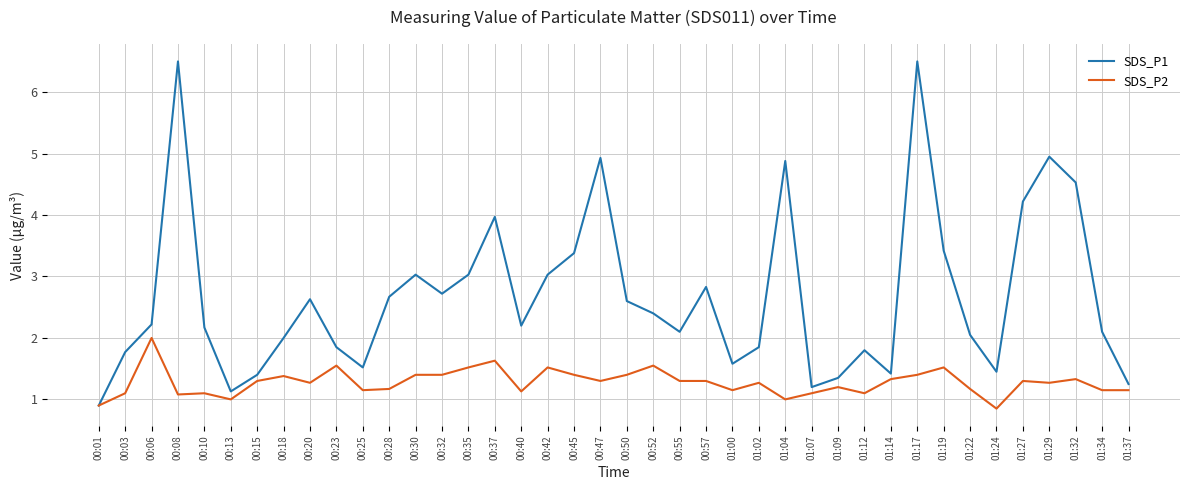

What are all the series names shown in the legend?

SDS_P1, SDS_P2